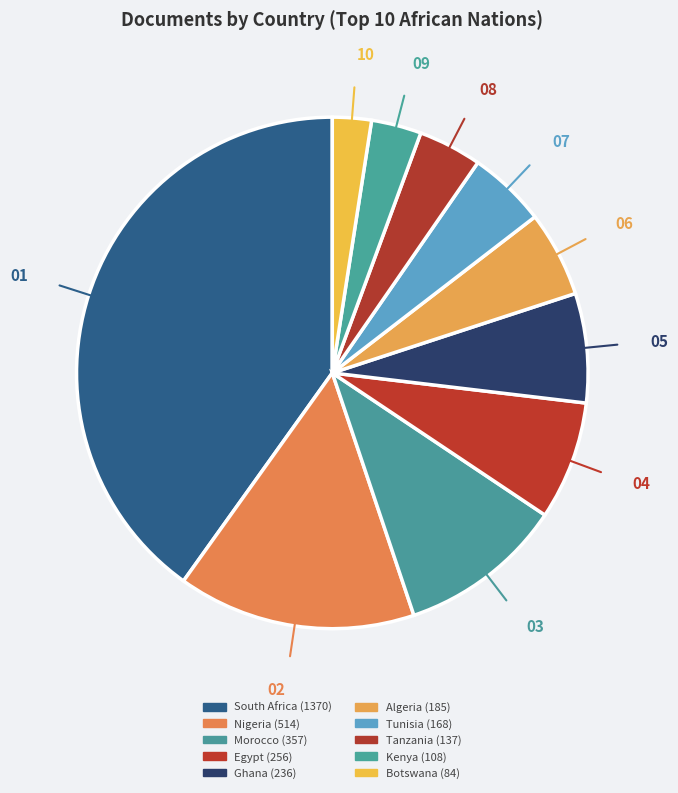

To the nearest percent, what percentage of the pie is Tanzania?

4%